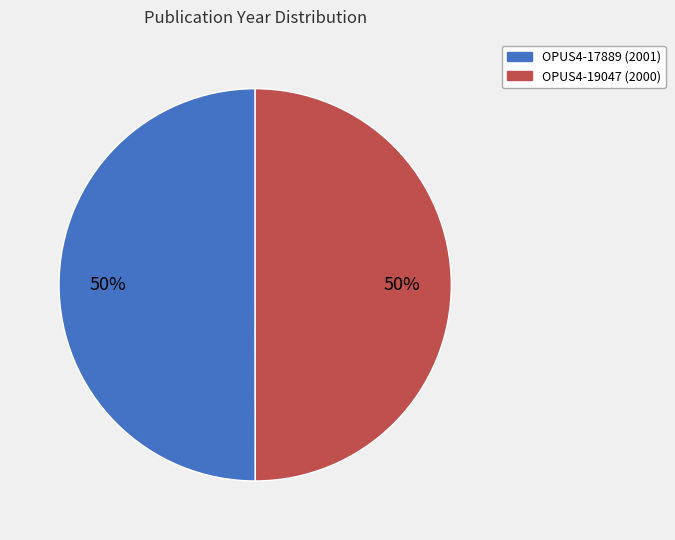

True or false: OPUS4-19047 accounts for 64% of the total.

False